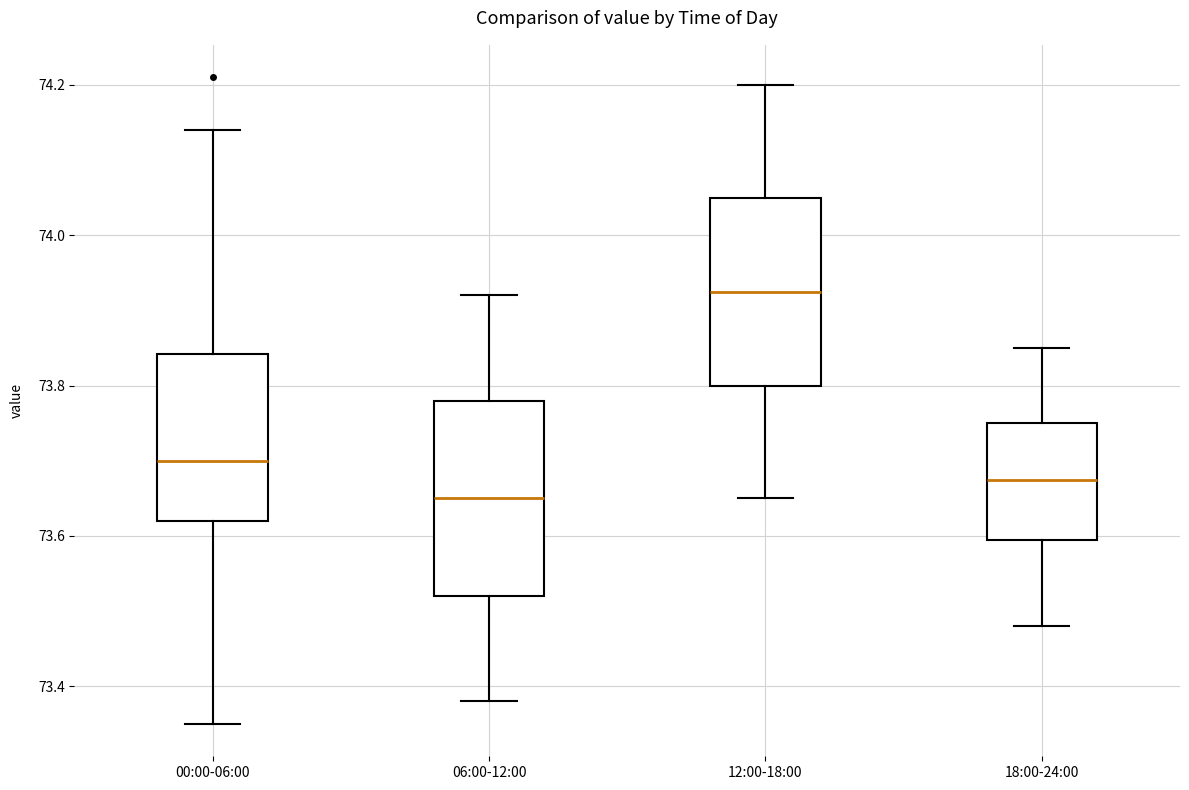

Where does the upper whisker of the box for 18:00-24:00 end on the y-axis? The values are not printed on the chart, so give them approximately, as read against the axis.

73.86